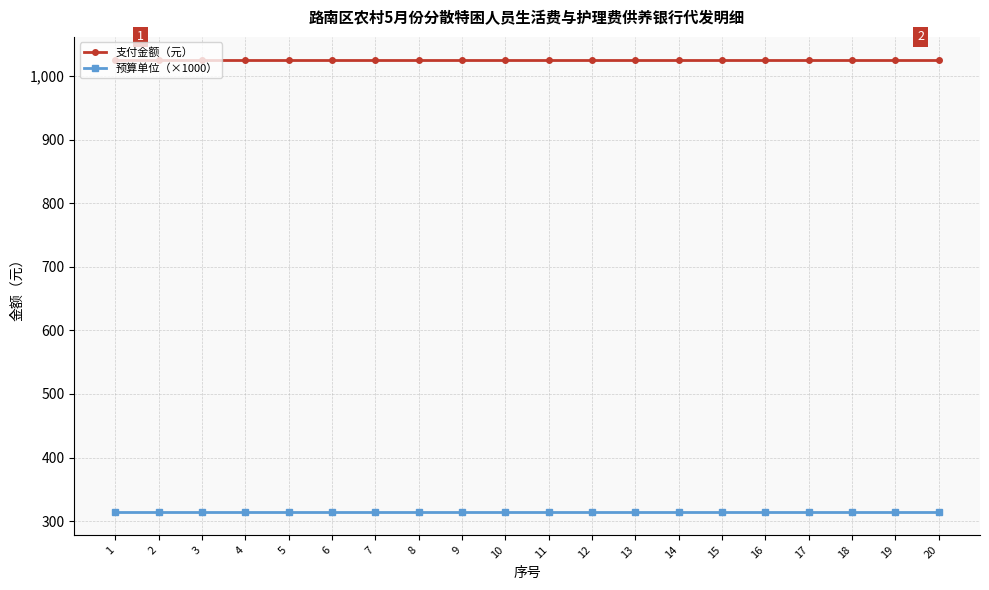

What is the sum of the 支付金额（元） values at 3 and 14?

2052.0